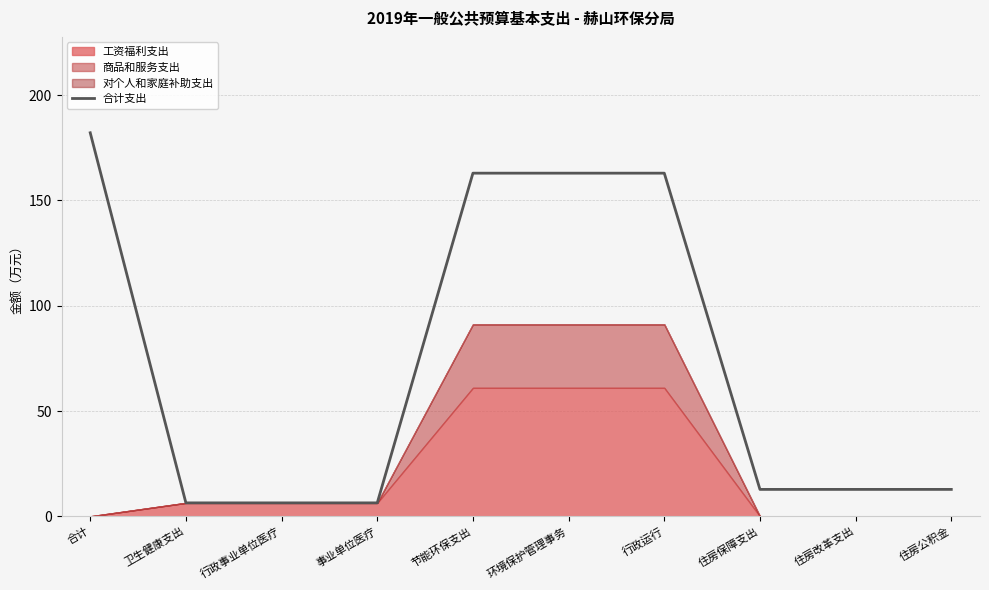

Reading left to right, list all the values displayed in this chart.

合计=182.2	卫生健康支出=6.4	行政事业单位医疗=6.4	事业单位医疗=6.4	节能环保支出=163.0	环境保护管理事务=163.0	行政运行=163.0	住房保障支出=12.8	住房改革支出=12.8	住房公积金=12.8